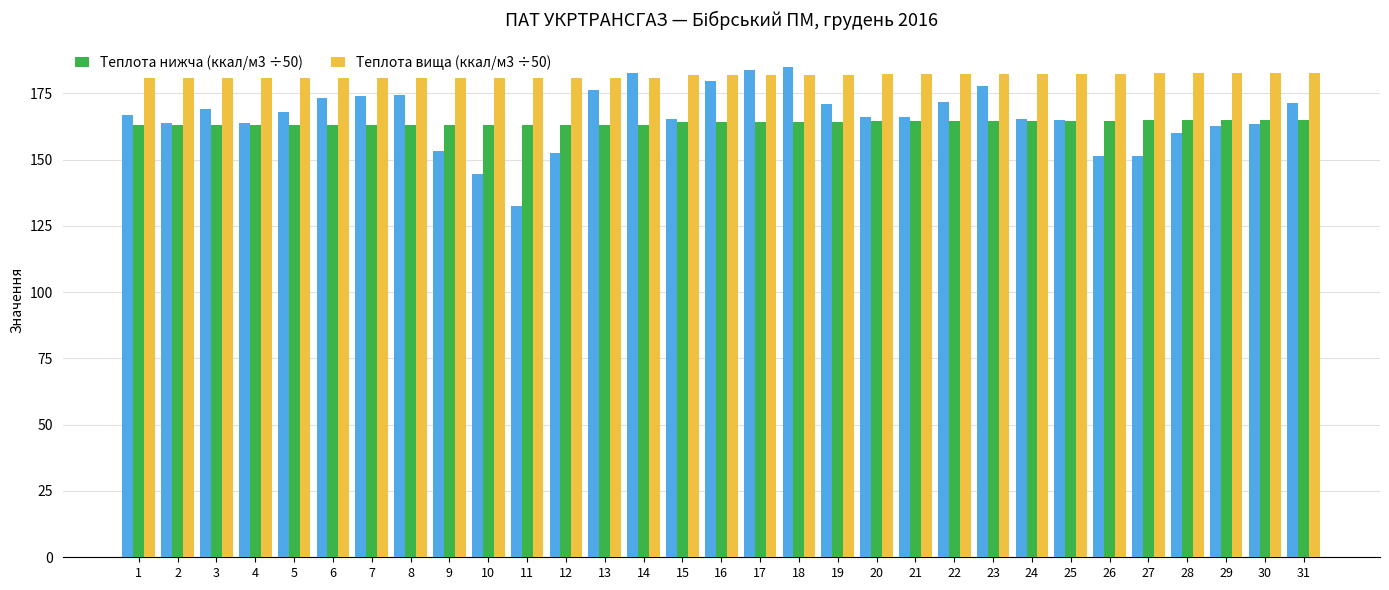

How many bars are there in total?

93